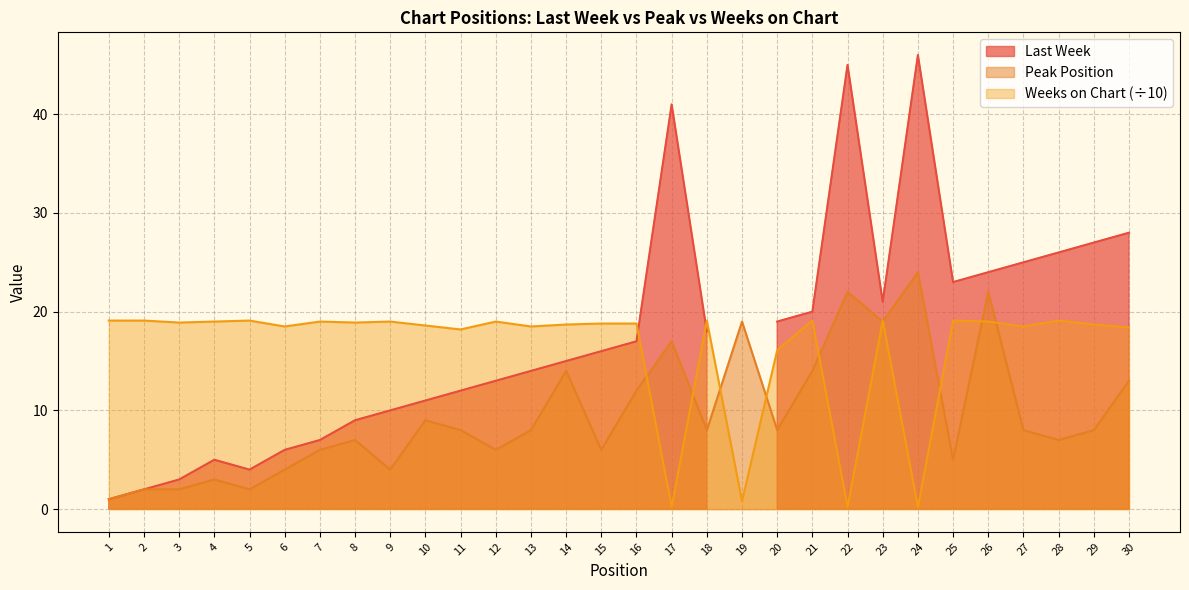

Between which two adjacent categories do Weeks on Chart and Peak Position first intersect?

16 and 17